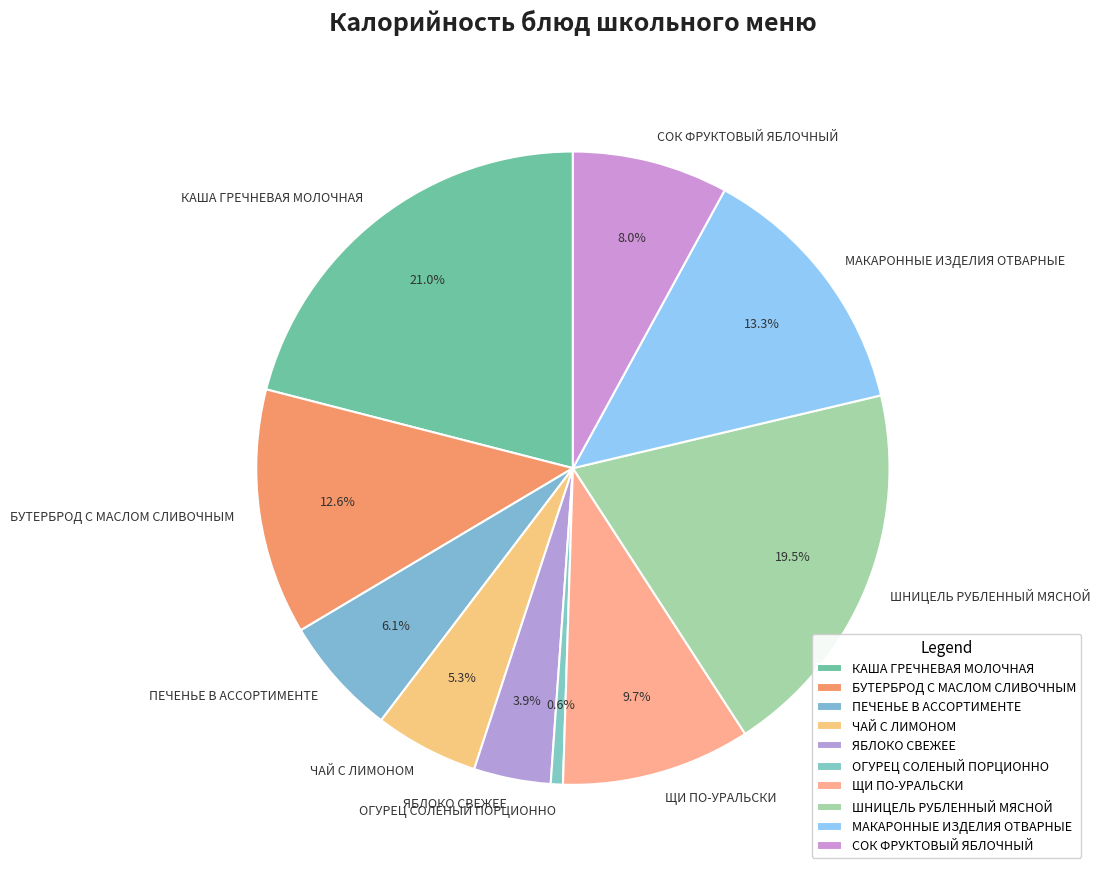

Combined, what portion of the pie is КАША ГРЕЧНЕВАЯ МОЛОЧНАЯ and ПЕЧЕНЬЕ В АССОРТИМЕНТЕ?

27.1%